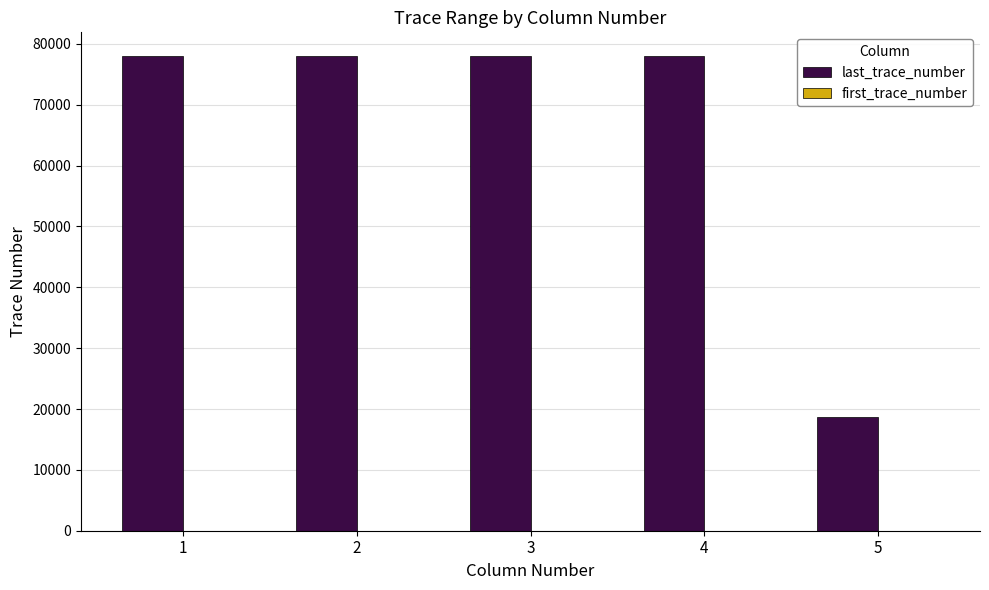

How many groups of bars are there?

5